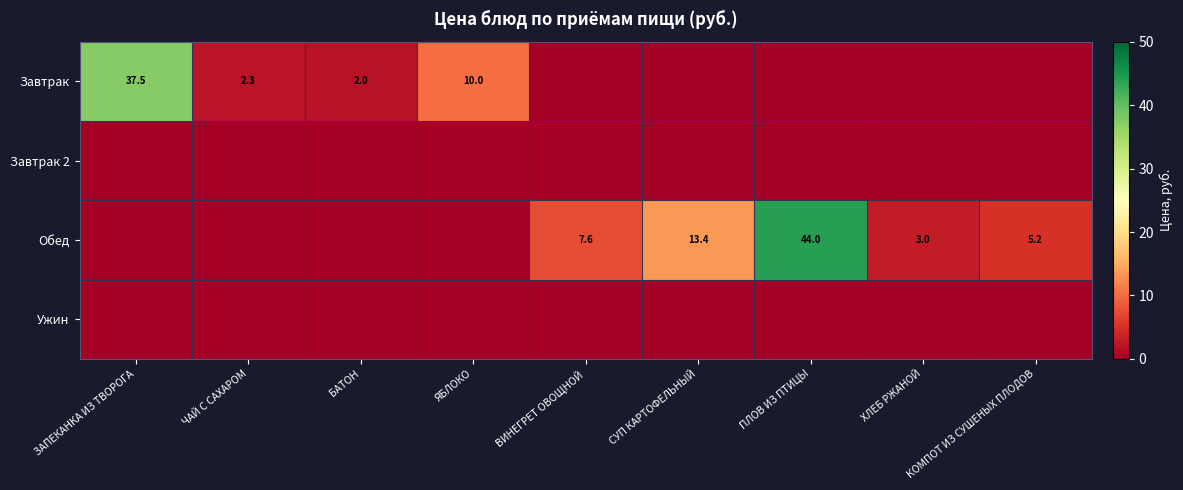

The Завтрак series shows 10.0 at ЯБЛОКО. True or false?

True